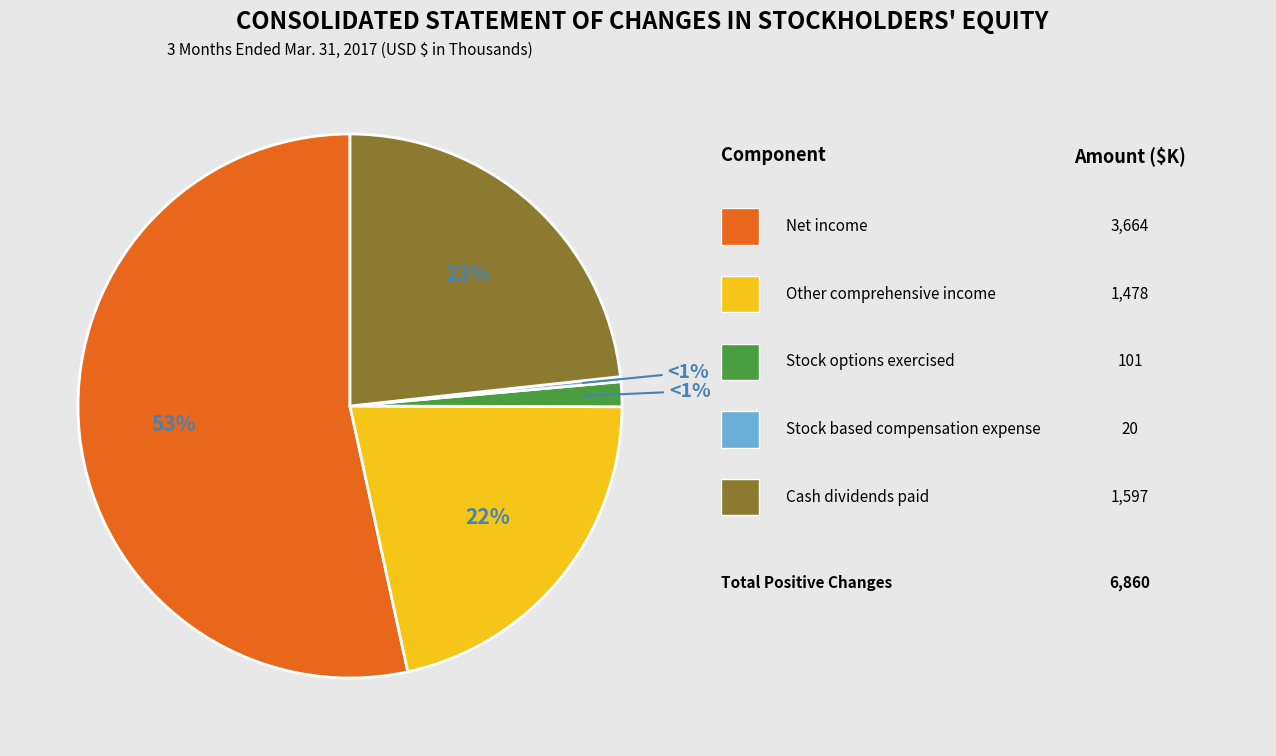

Which category has the smallest portion of the pie?

Stock based compensation expense